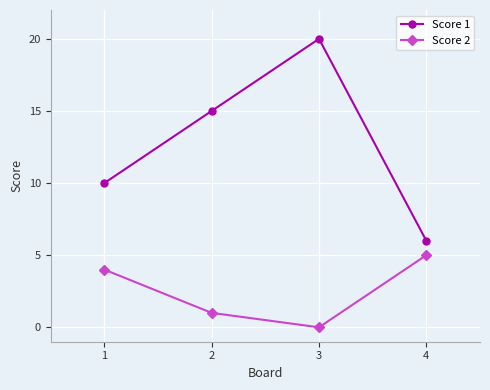

What is the difference between the Score 2 values at 2 and 4?

4